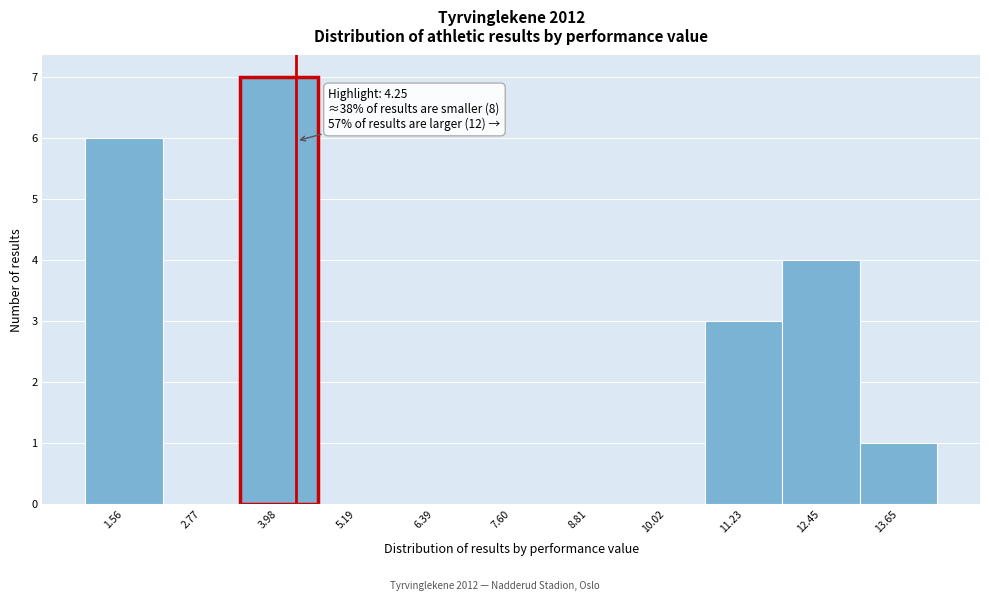

Over which range of the x-axis is the bar tallest?

3.4 to 4.6